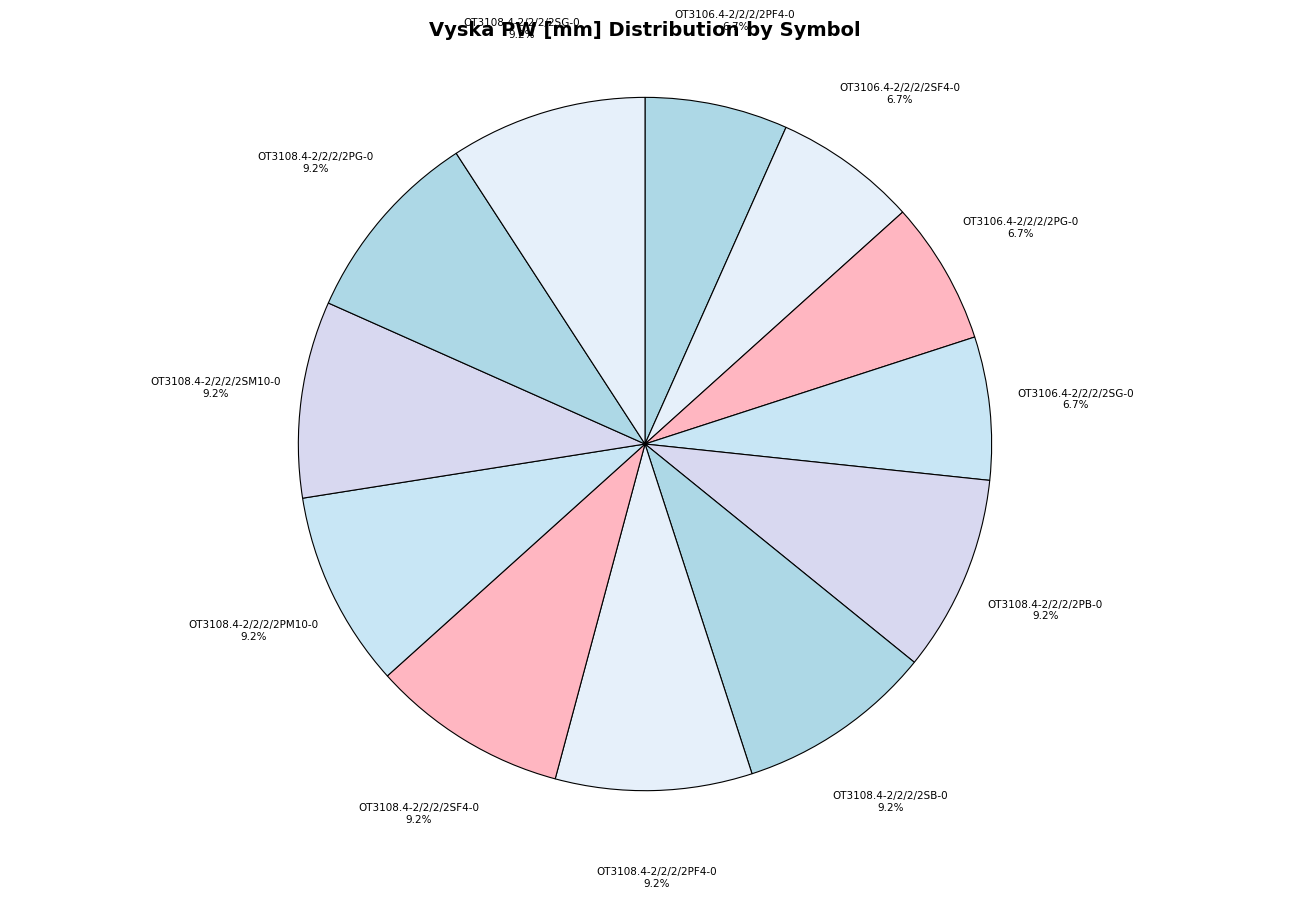

How many segments does this pie chart have?

12